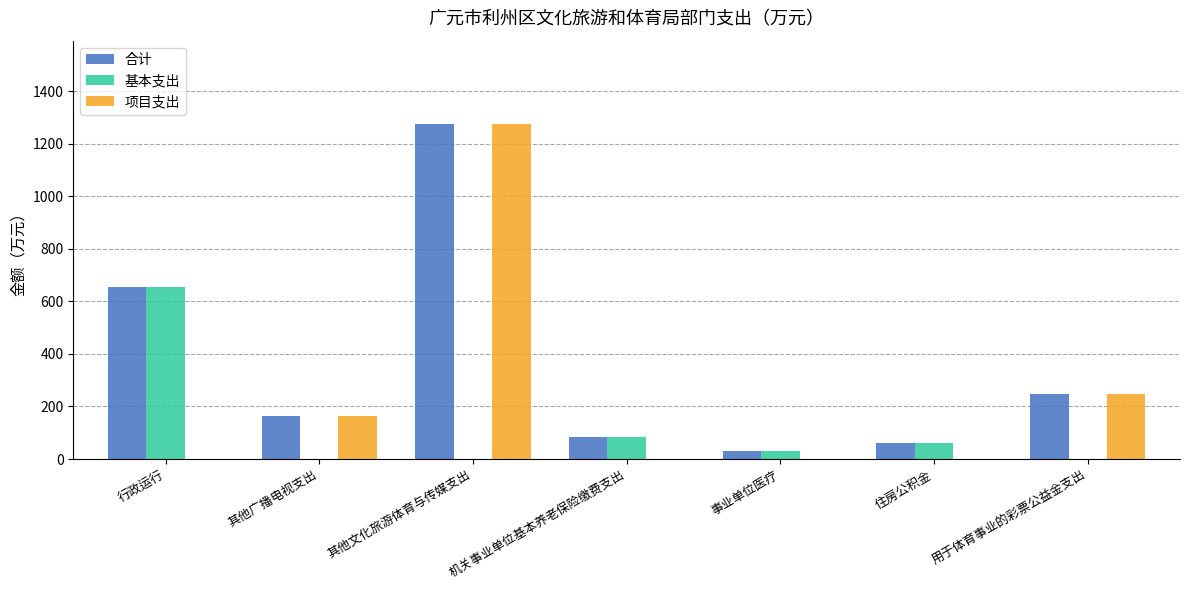

Count the number of data series in this chart.

3